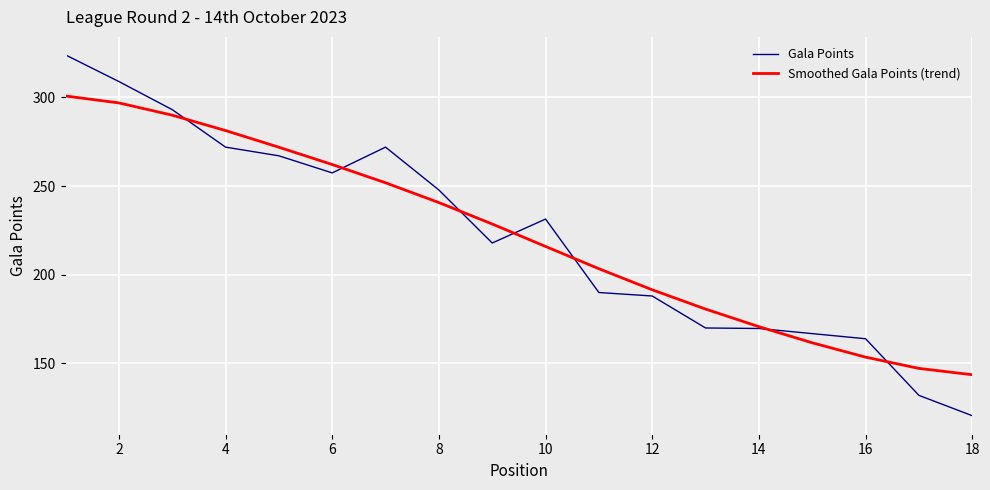

List the series in order of their peak value, lowest first.

Smoothed Gala Points (trend), Gala Points